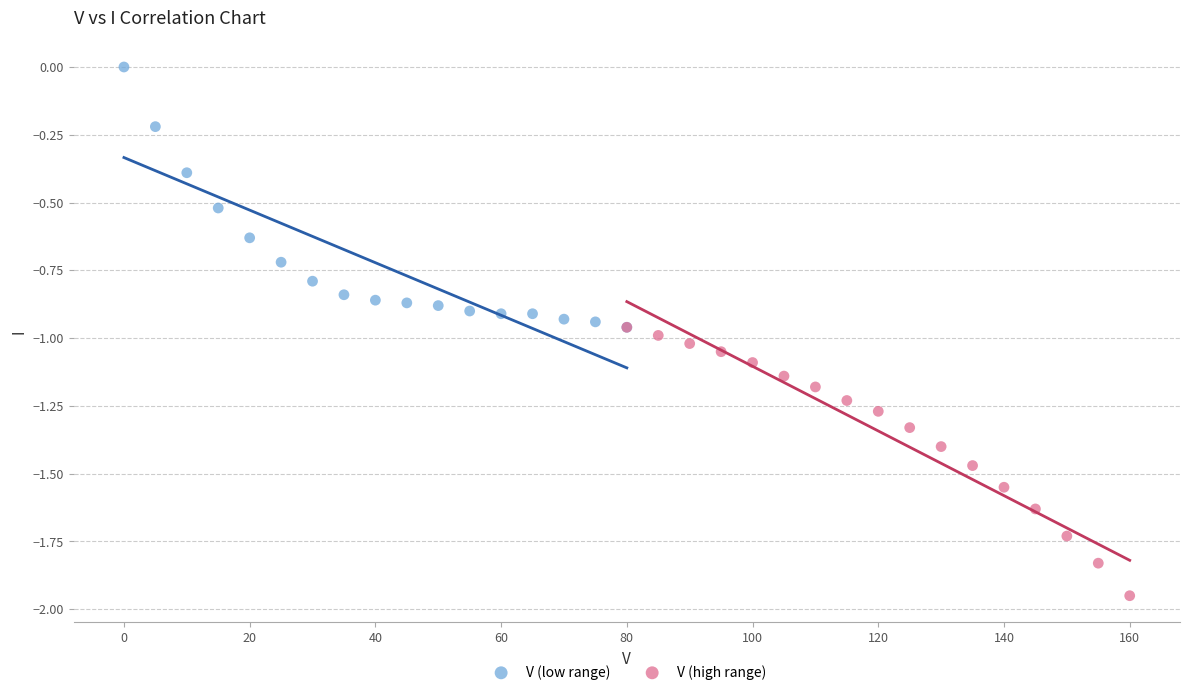

Which series contains the highest Y value?

V (low range)